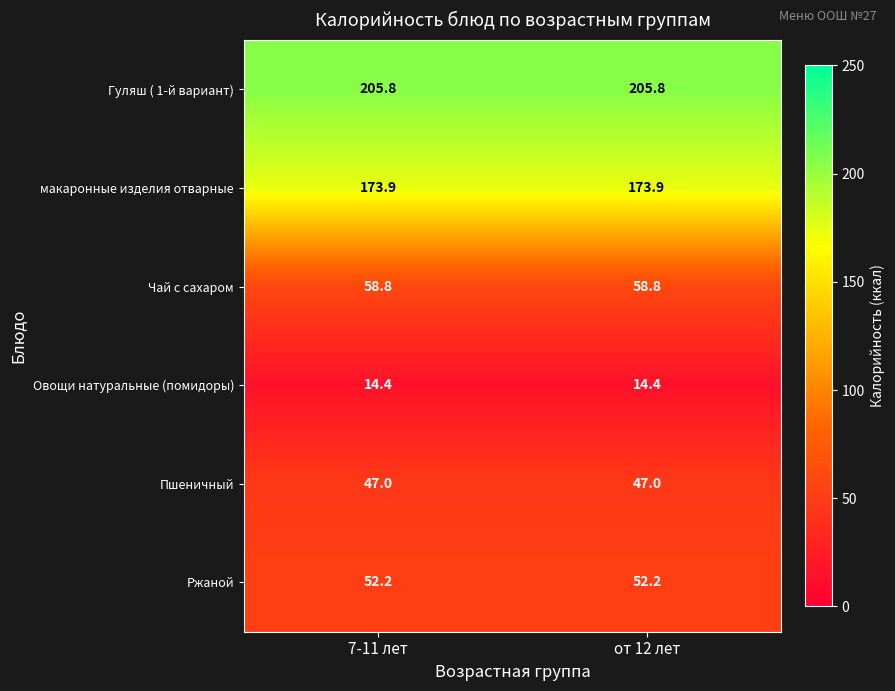

What is the spread (max minus min) of values at 7-11 лет?

191.4